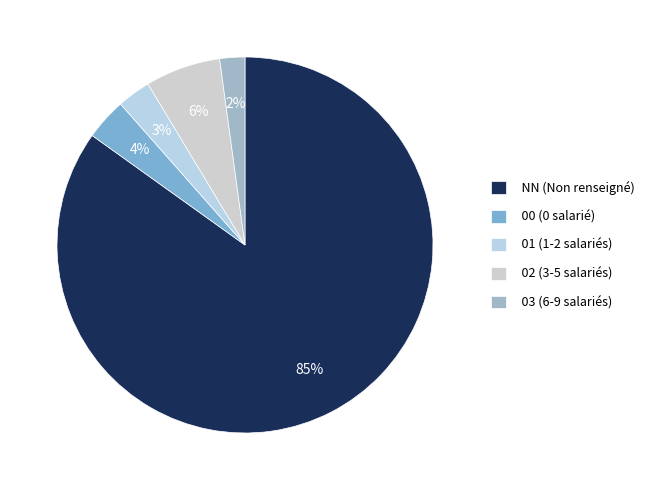

Count the number of slices in the pie.

5